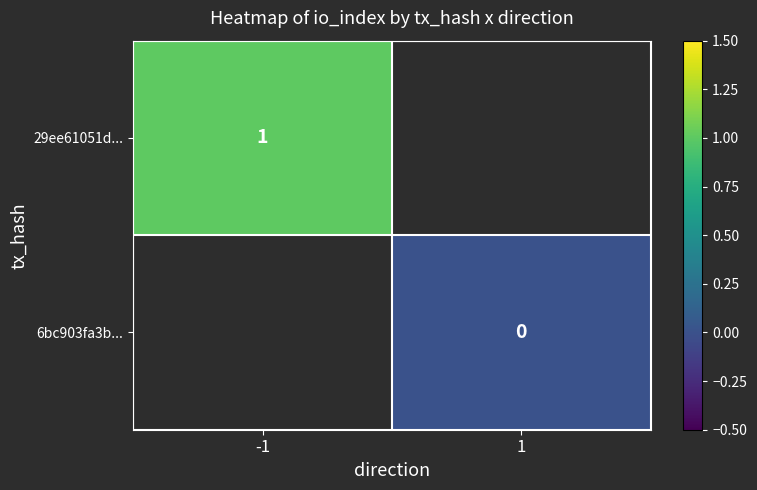

True or false: 29ee61051d... has a value of 1 at -1.

True